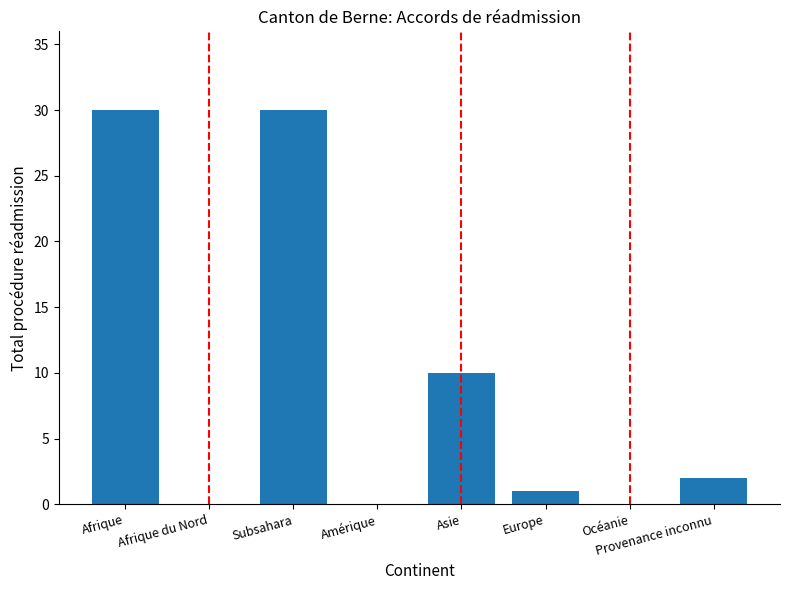

Is it true that the value at Afrique is 30?

True